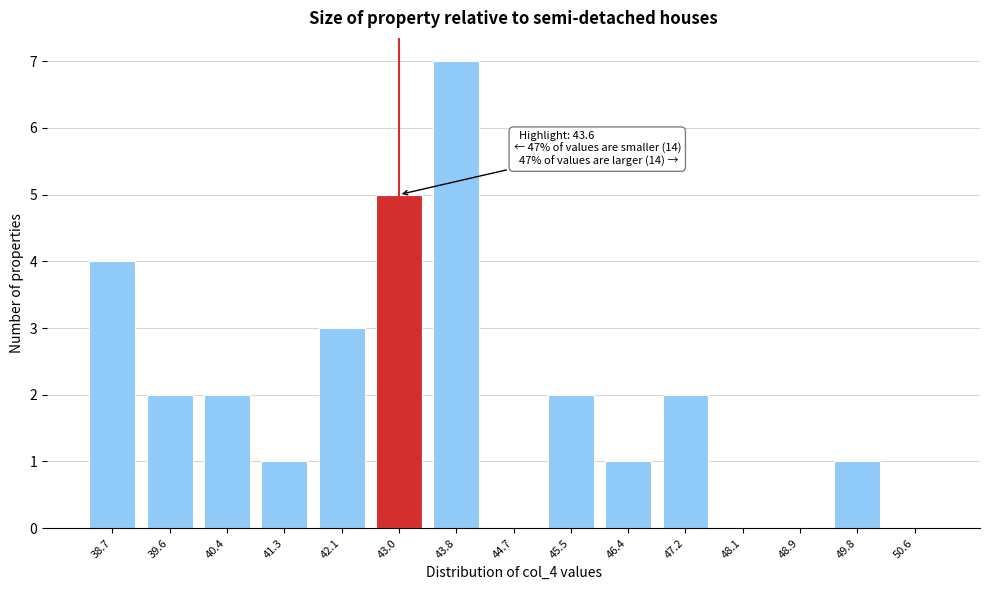

Reading right to left, what are all the values shown in this chart?

50.6=0	49.8=1	48.9=0	48.1=0	47.2=2	46.4=1	45.5=2	44.7=0	43.8=7	43.0=5	42.1=3	41.3=1	40.4=2	39.6=2	38.7=4